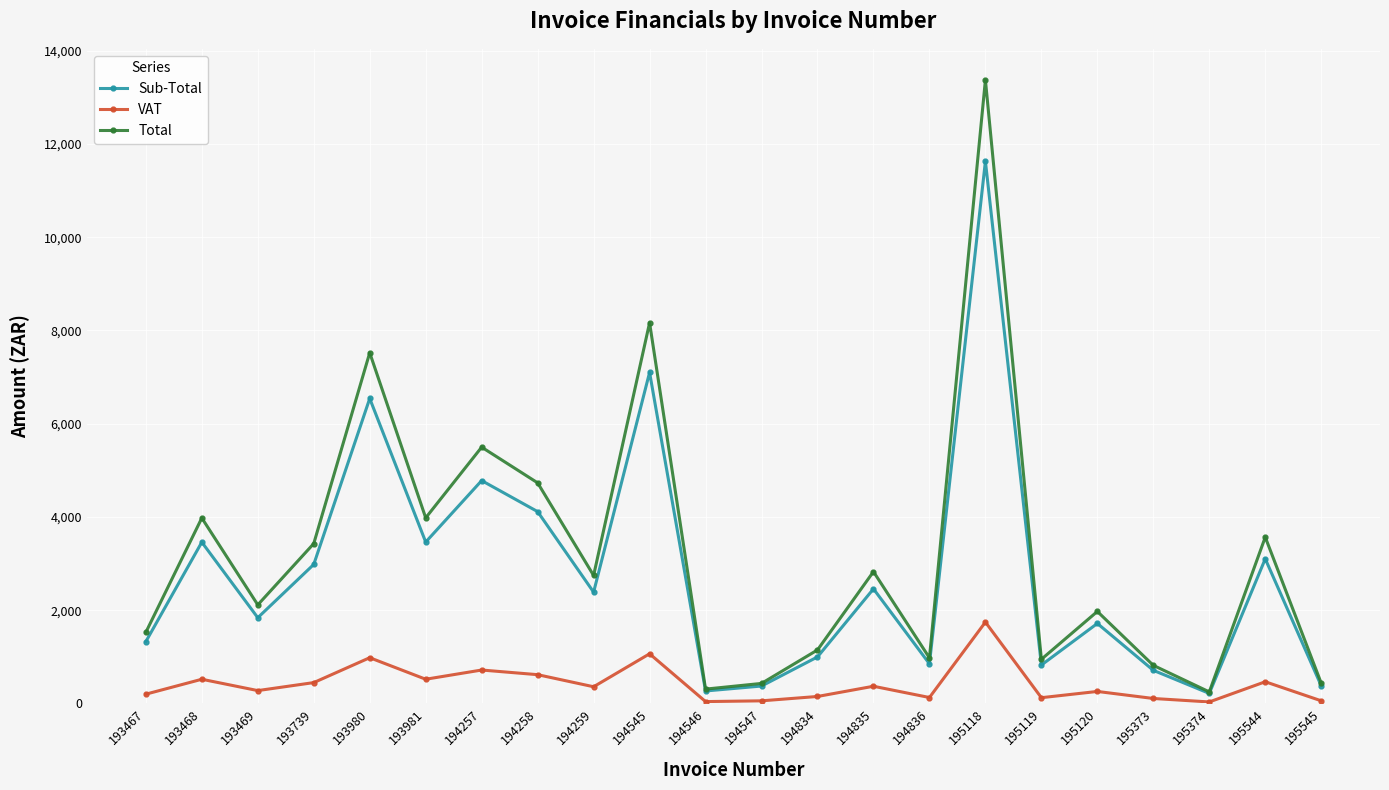

Rank the series by their maximum value, from lowest to highest.

VAT, Sub-Total, Total